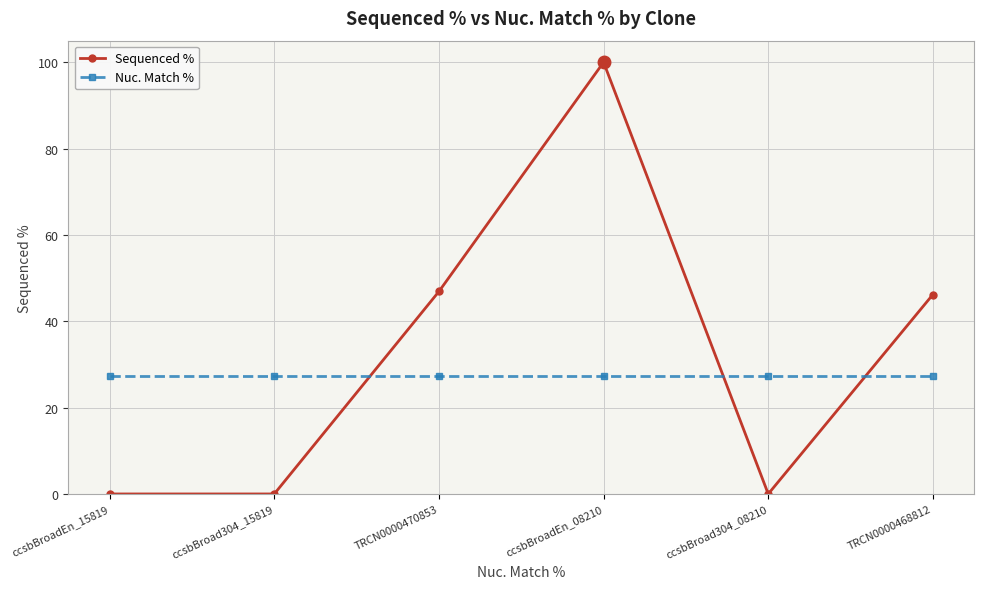

Which series has the largest range (max minus min)?

Sequenced %